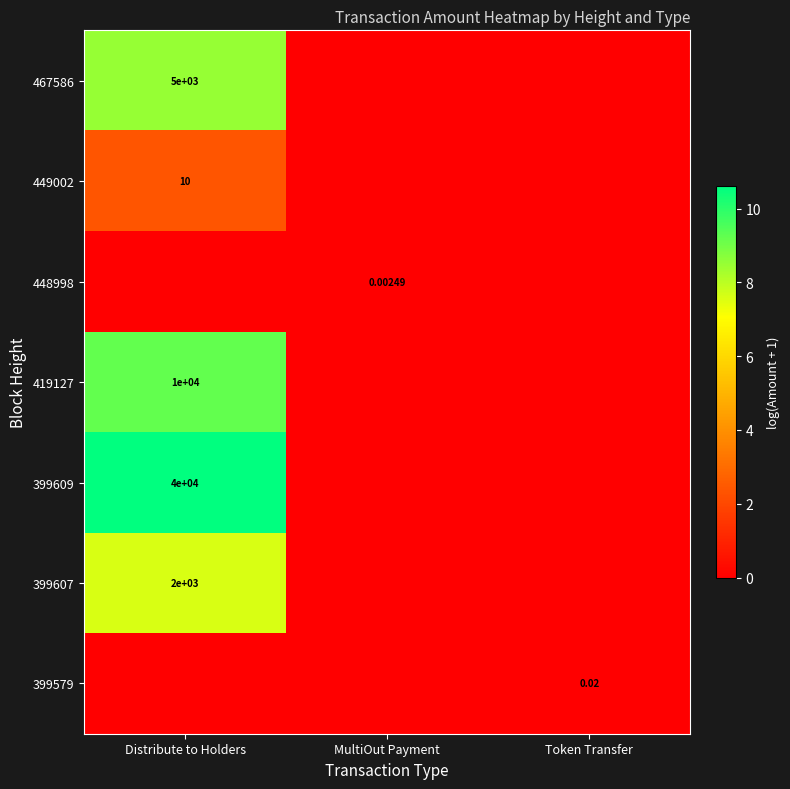

Is the value of 449002 at Distribute to Holders greater than the value of 419127 at Distribute to Holders?

No